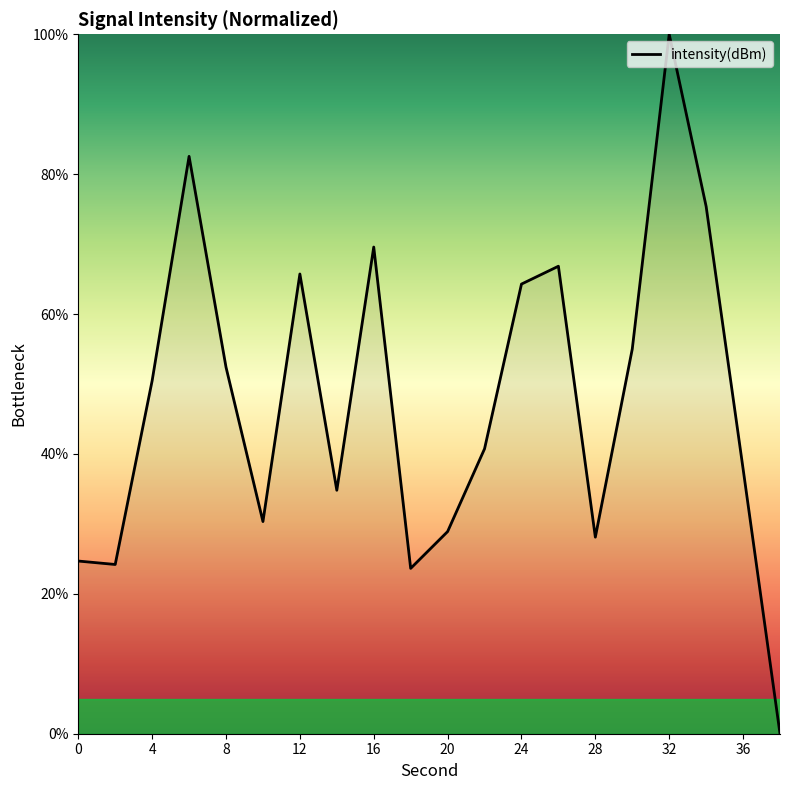

What is the greatest value displayed?

100.0